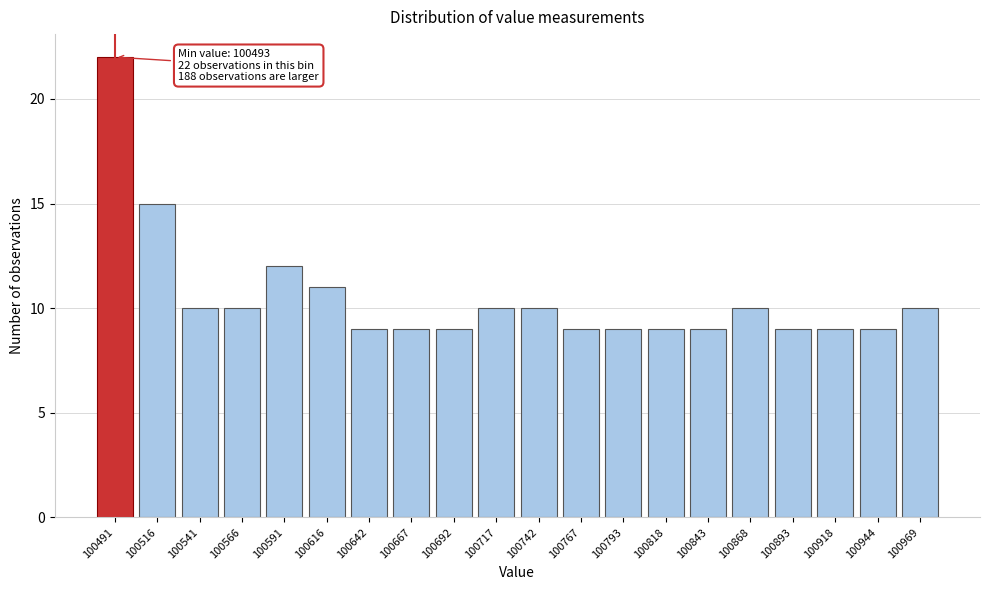

Reading left to right, list all the values displayed in this chart.

22	15	10	10	12	11	9	9	9	10	10	9	9	9	9	10	9	9	9	10